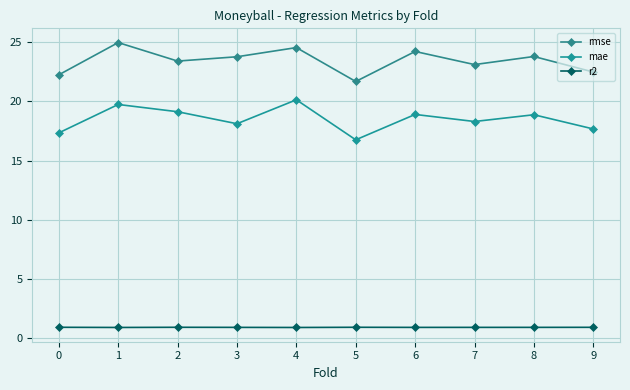

What value does the rmse series have at 7?

23.1